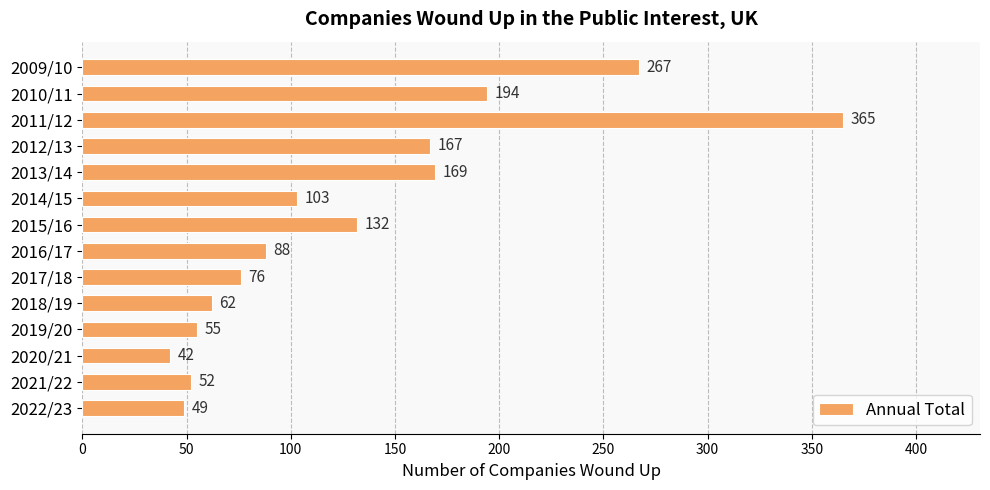

What is the maximum value shown in the chart?

365